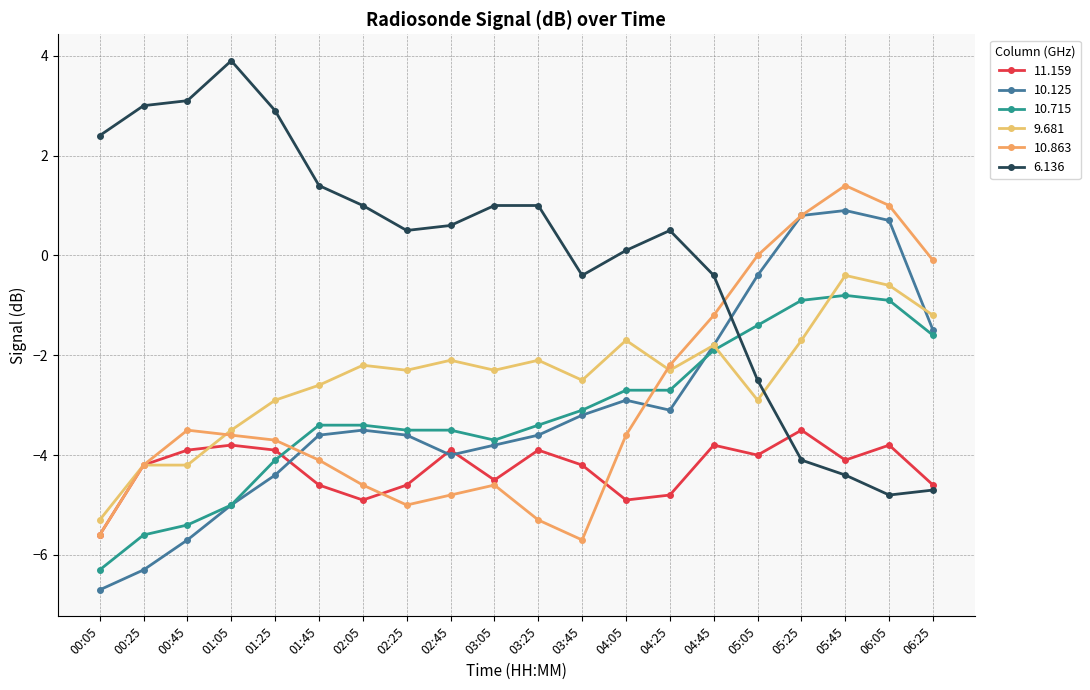

Which series has the widest spread of values?

6.136